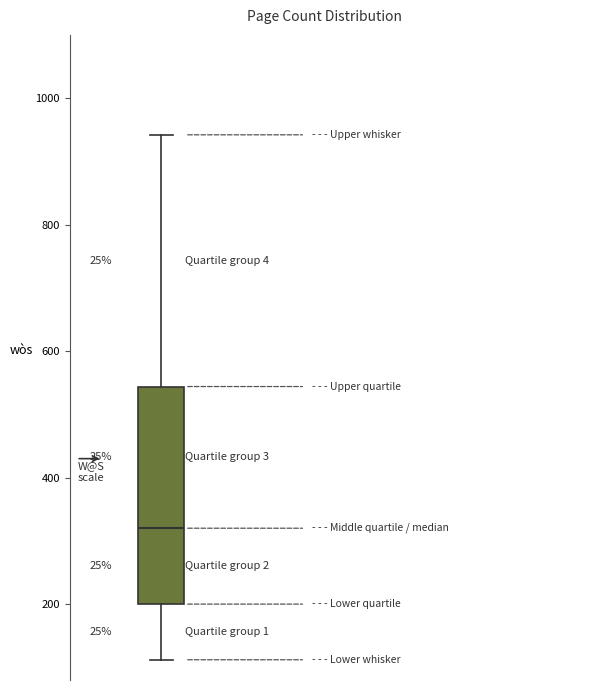

Where is the lower edge of the box on the y-axis? The values are not printed on the chart, so give them approximately, as read against the axis.

200